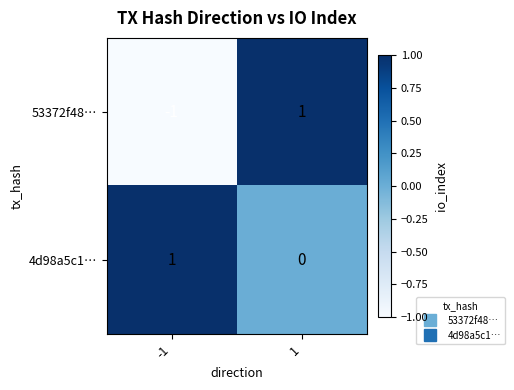

Which series has the largest total across all categories?

4d98a5c1…